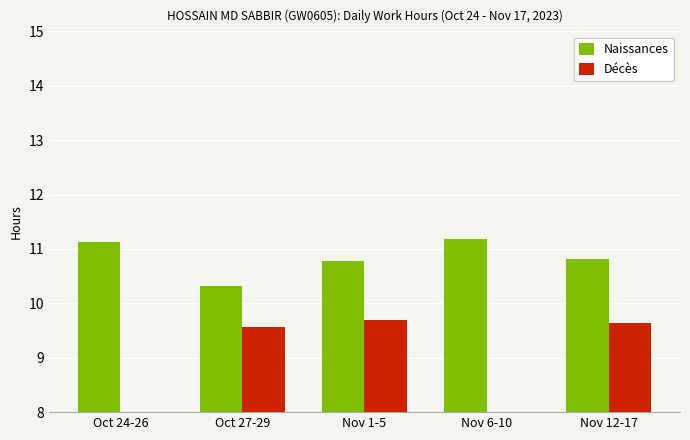

What is the difference between the highest and lowest values at Nov 12-17?

1.2